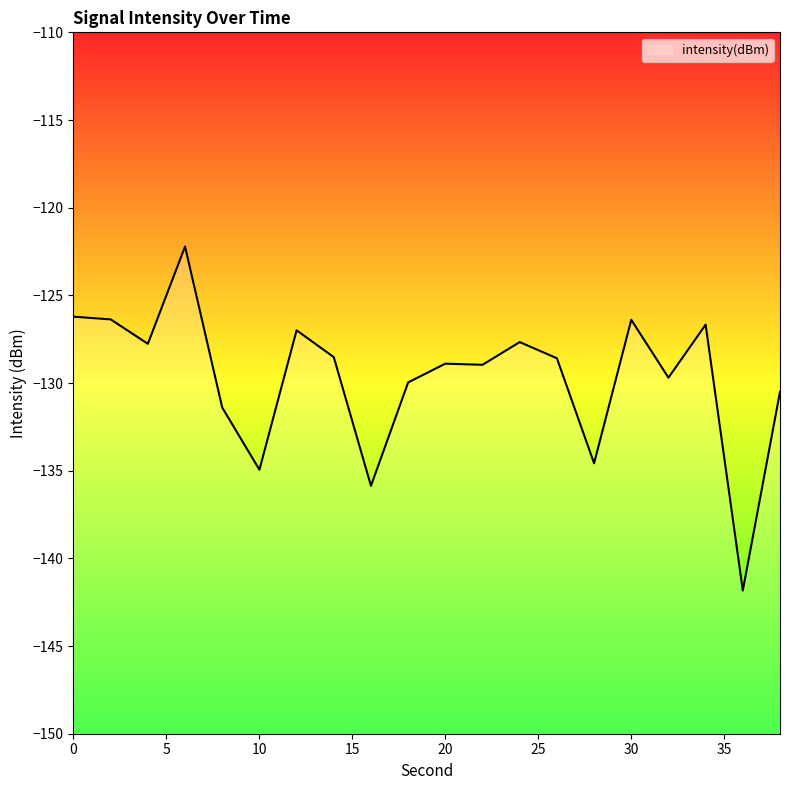

How many lines are shown in the chart?

1